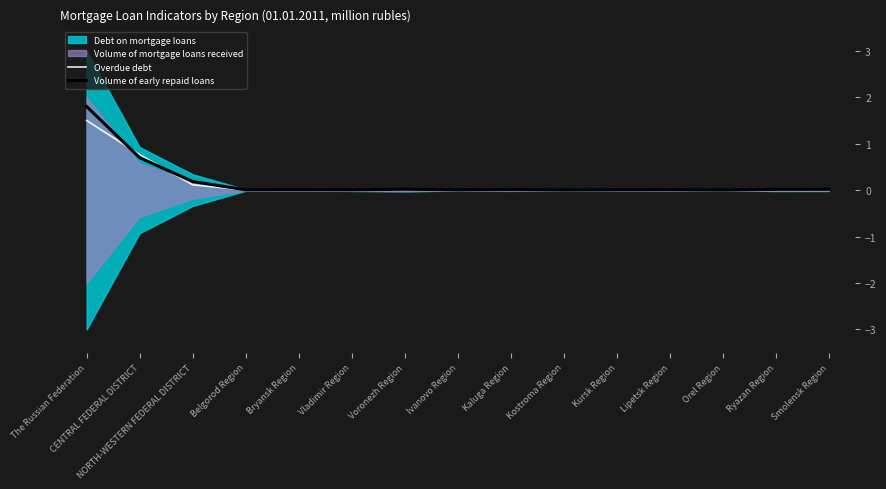

What is the label of the 5th point from the left?

Bryansk Region